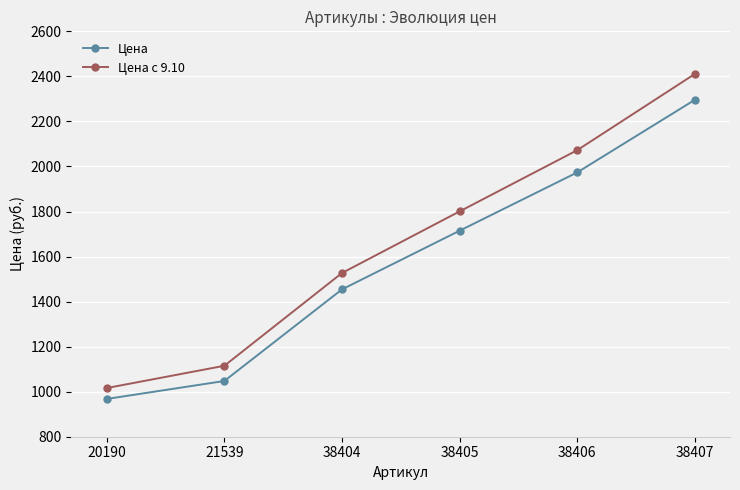

What is the sum of the Цена с 9.10 values at 38406 and 20190?

3088.2